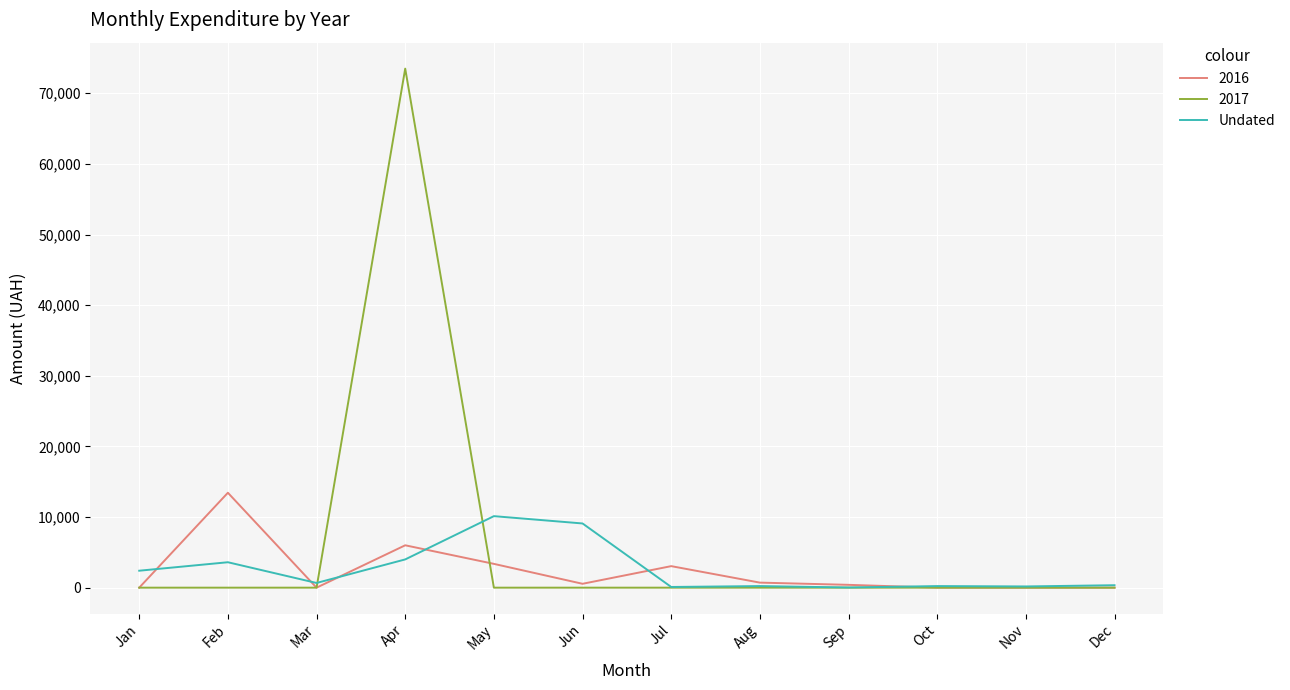

The value of 2017 at Jun is 0.0. True or false?

True